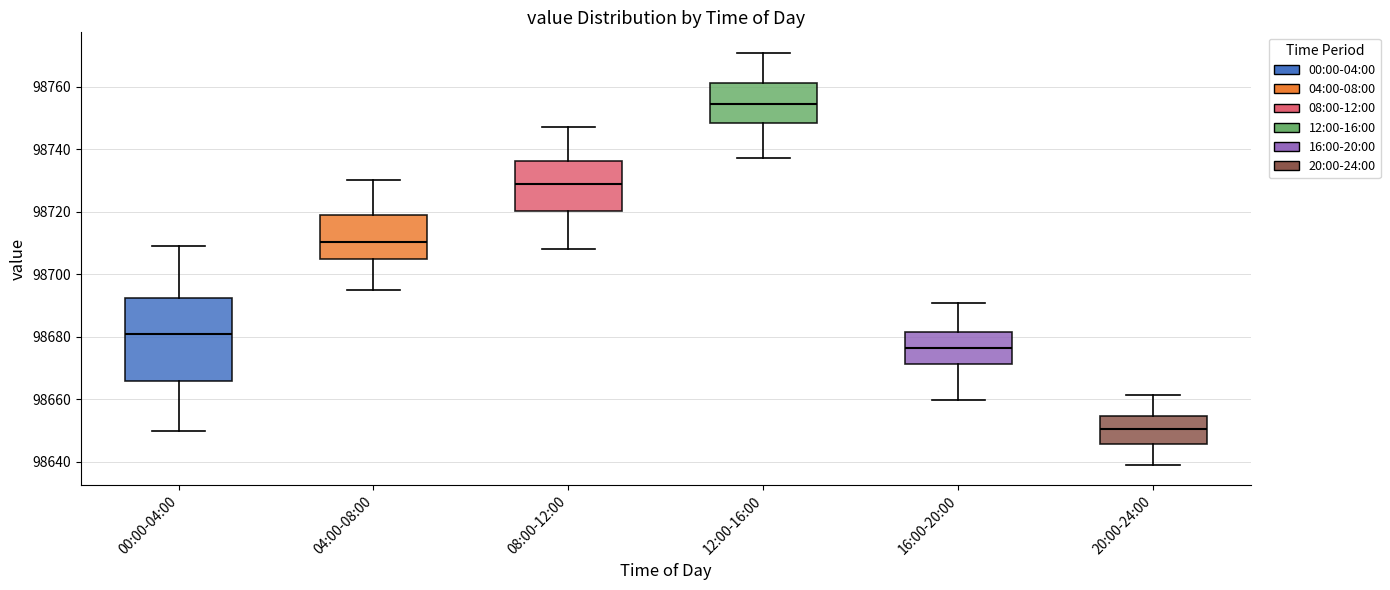

Reading left to right, transcribe this box plot: for each box, give where its median line is, the range the box spans, and where its two whiskers end, as read against the y-axis. The values are not printed on the chart, so give them approximately, as read against the axis.

00:00-04:00: median 98680, box 98666 to 98692, whiskers 98650 to 98710
04:00-08:00: median 98710, box 98704 to 98718, whiskers 98696 to 98730
08:00-12:00: median 98728, box 98720 to 98736, whiskers 98708 to 98748
12:00-16:00: median 98754, box 98748 to 98762, whiskers 98738 to 98770
16:00-20:00: median 98676, box 98672 to 98682, whiskers 98660 to 98690
20:00-24:00: median 98650, box 98646 to 98654, whiskers 98640 to 98662